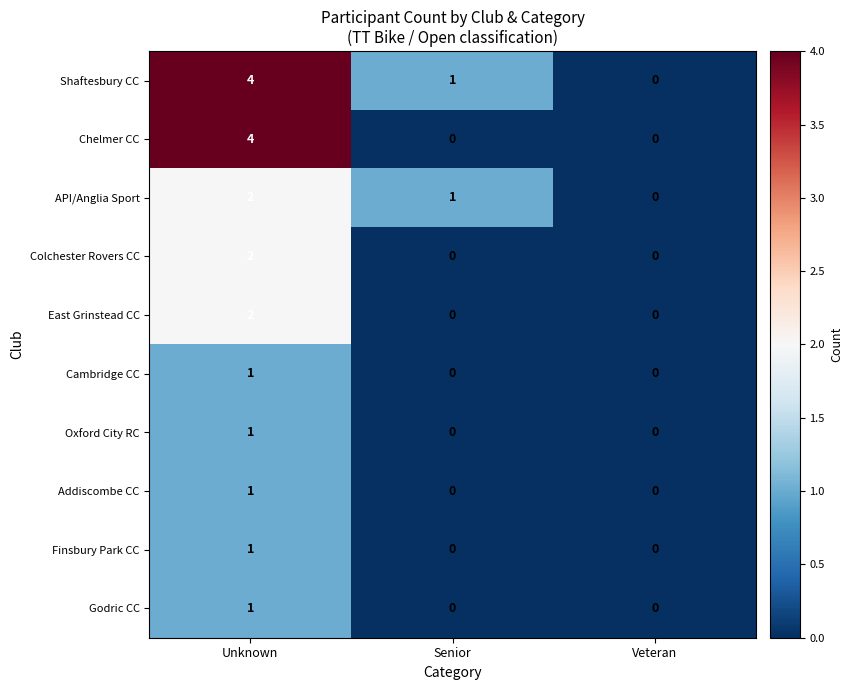

Which category has the highest value across all series?

Unknown